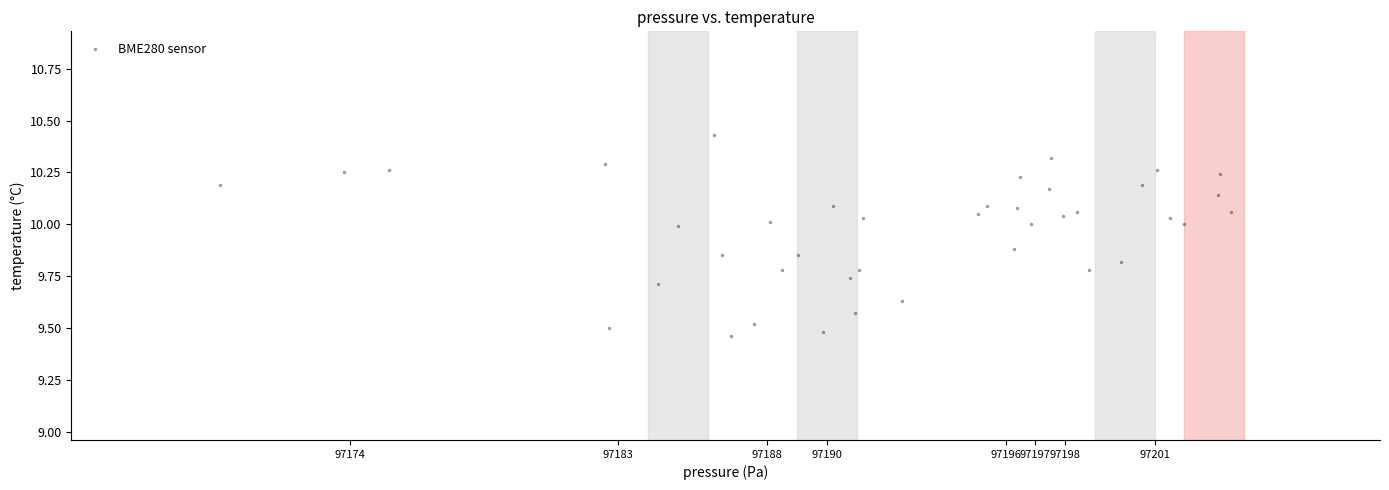

What is the range of Y values (max minus min)?

1.0